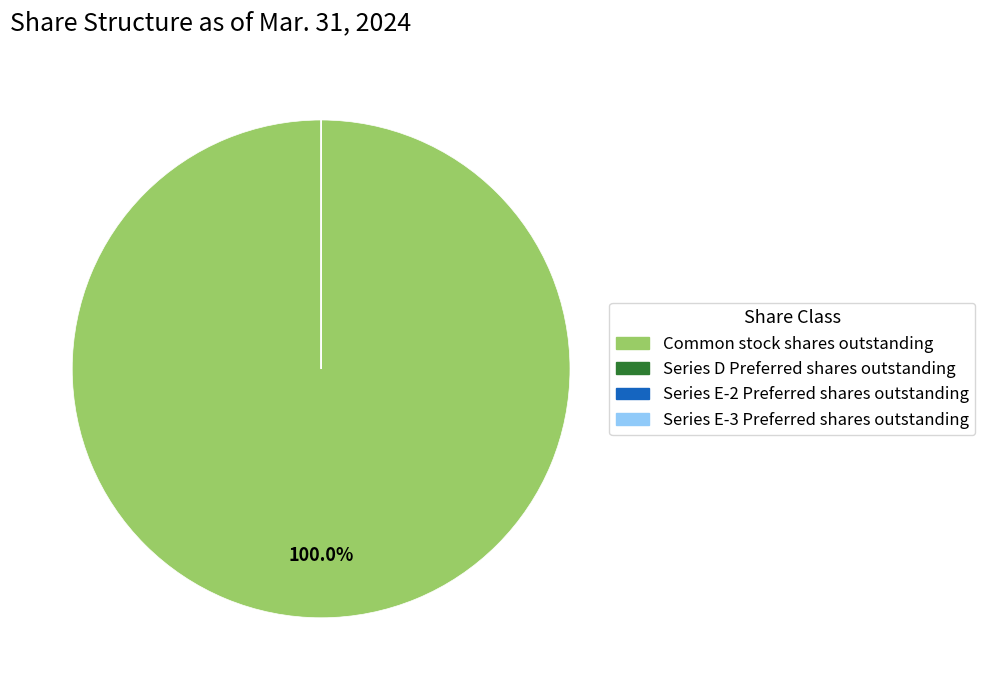

Does Common stock shares outstanding account for over 50% of the chart?

Yes